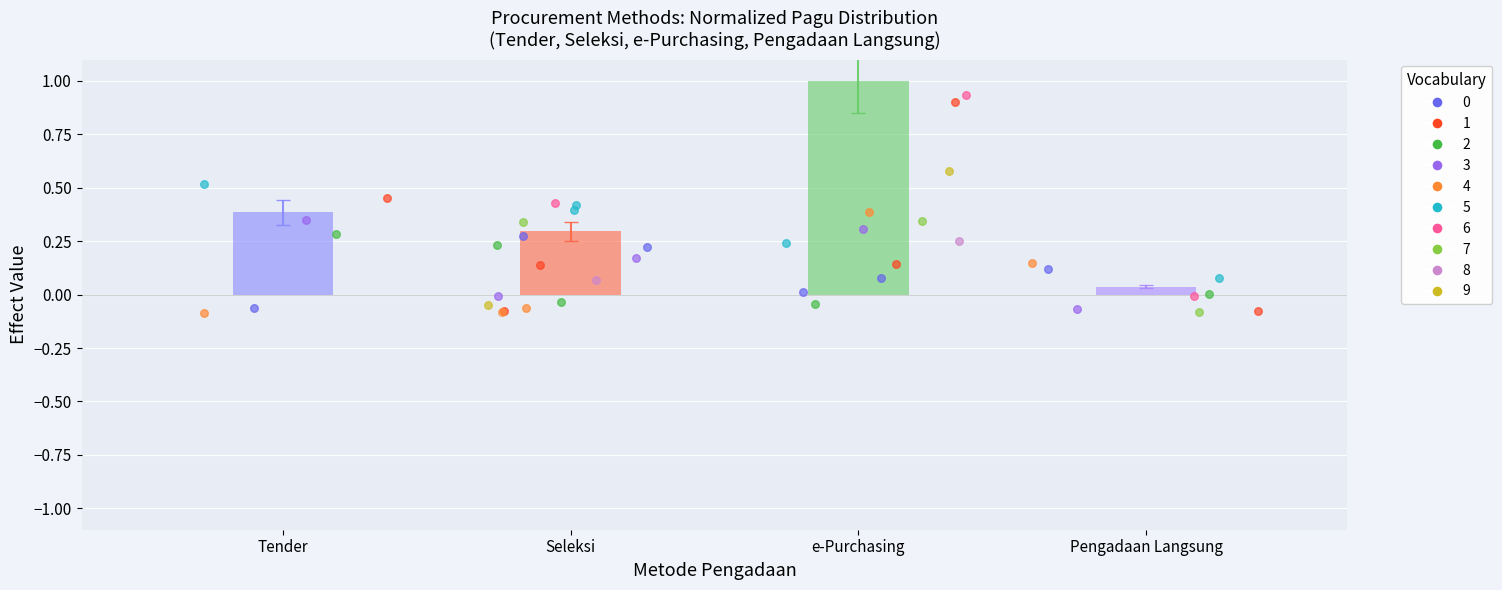

What is the change in value from Tender to e-Purchasing?

+0.6